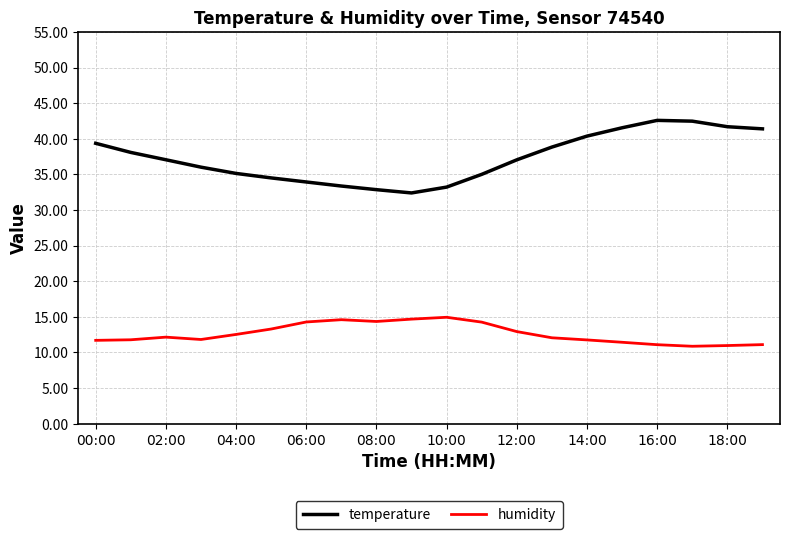

What is the greatest value displayed?

42.6